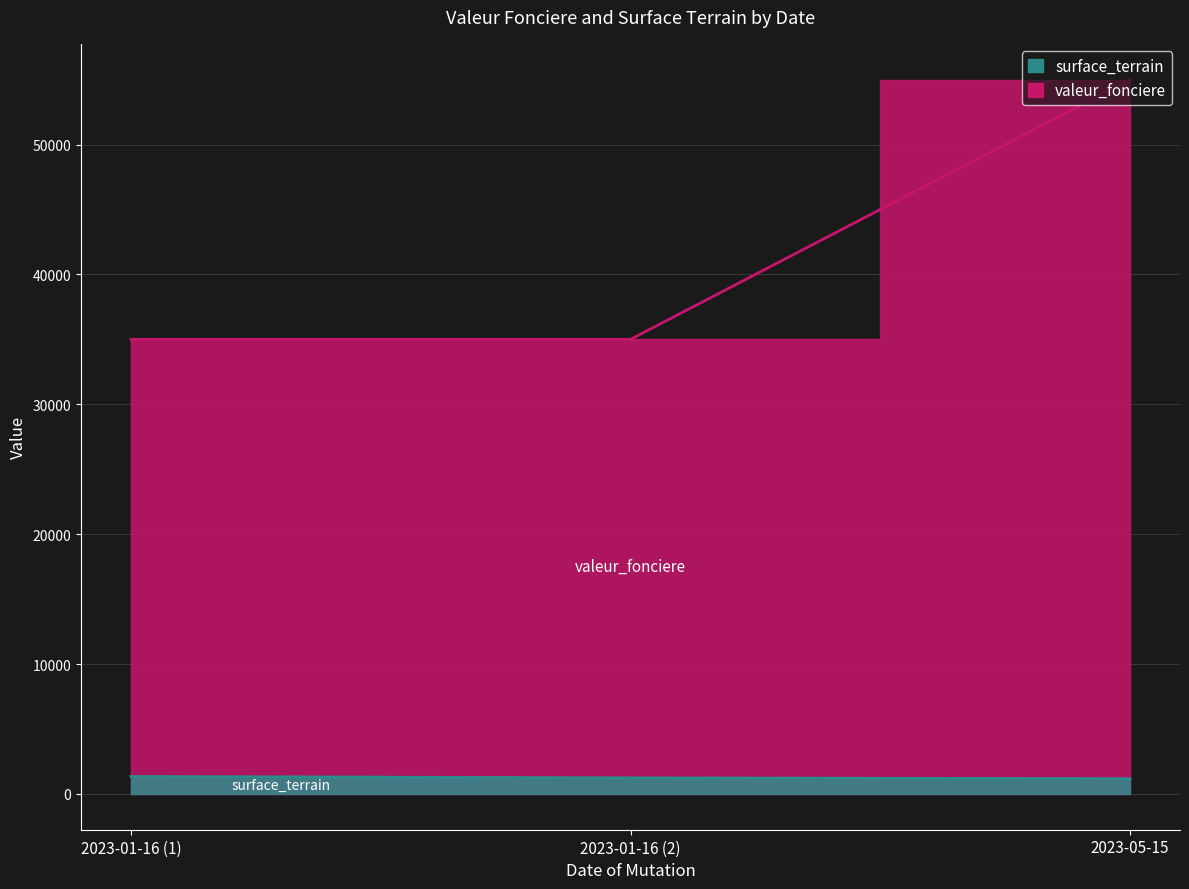

What is the difference between the surface_terrain values at 2023-01-16 (1) and 2023-01-16 (2)?

107